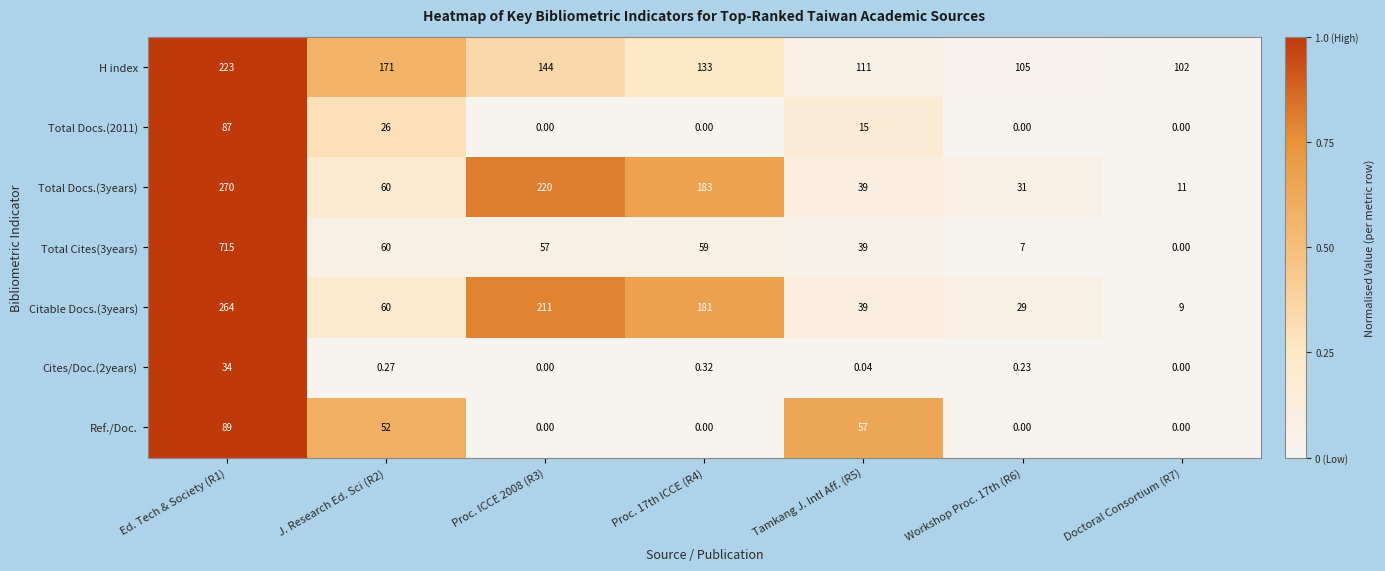

At how many categories does at least one series exceed 0?

7